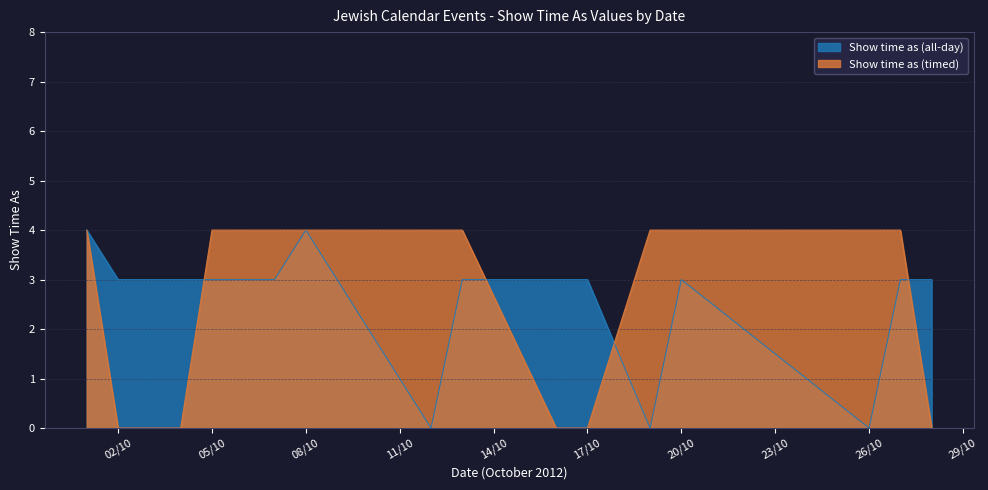

At how many categories does at least one series exceed 1?

17